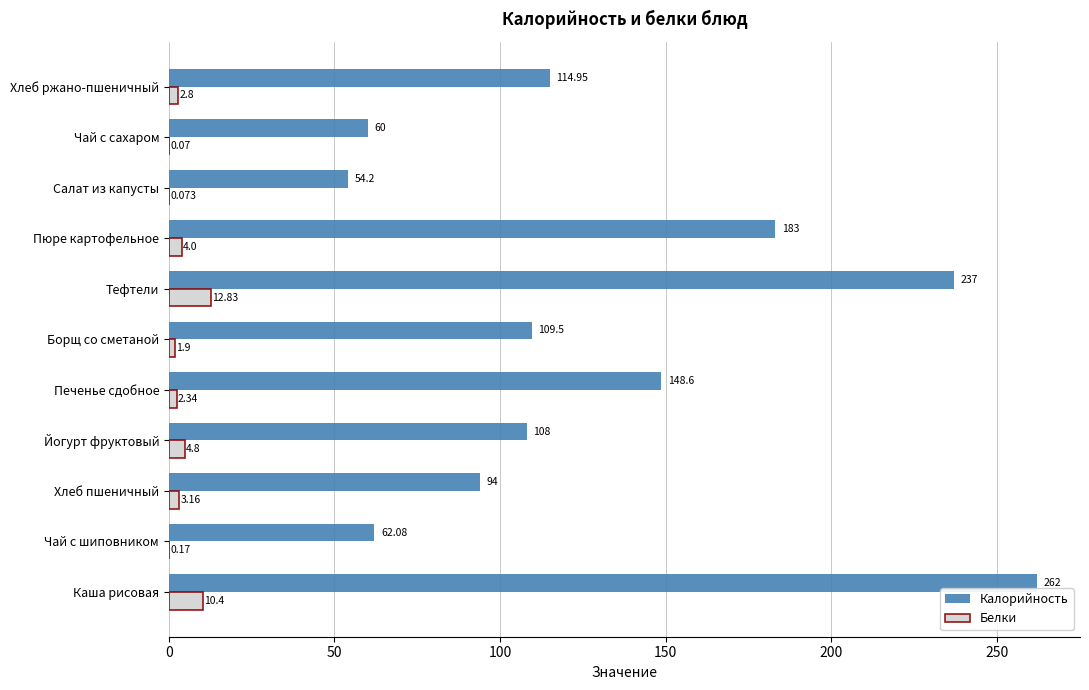

Which series has the largest total across all categories?

Калорийность